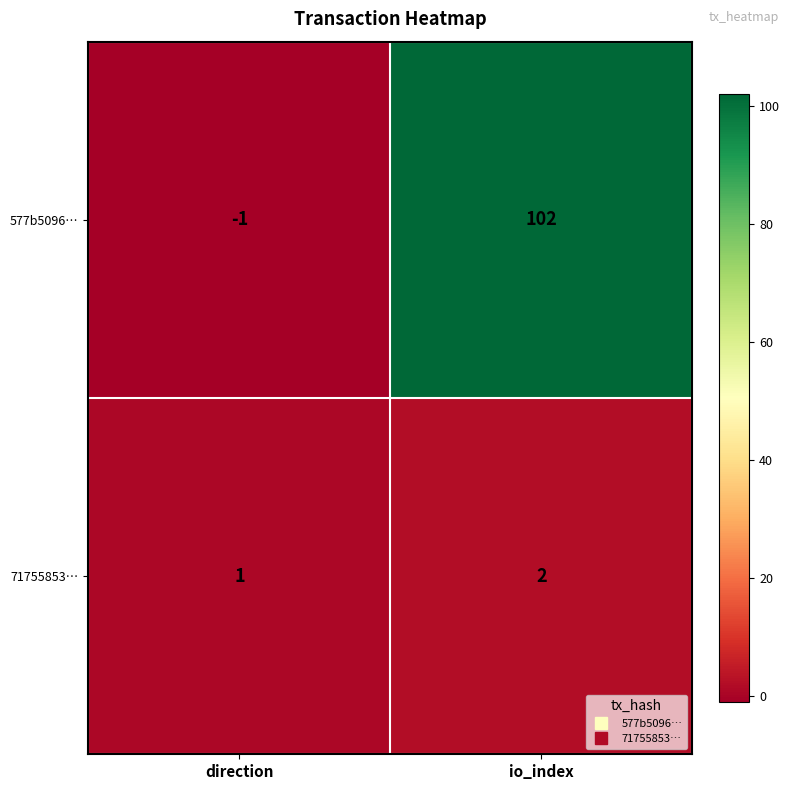

What is the smallest value displayed?

-1